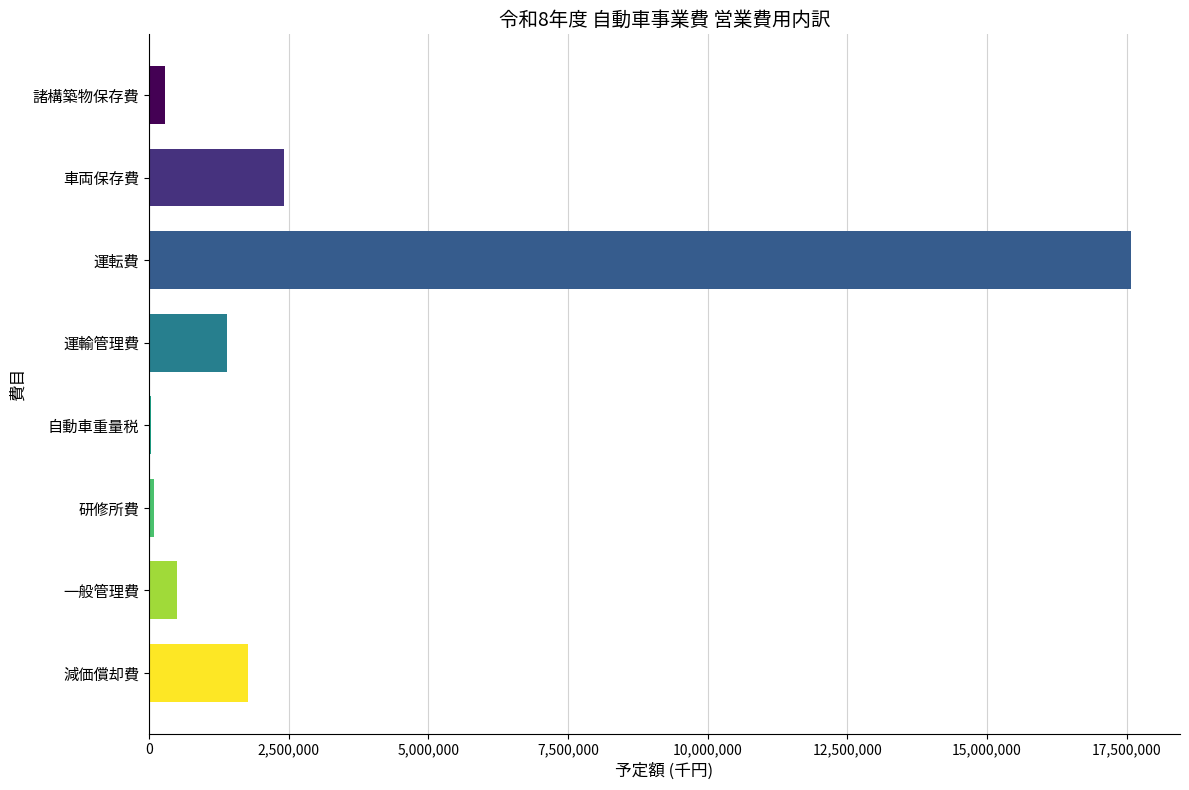

Approximately how many times larger is the value at 運転費 compared to 車両保存費?

7.3